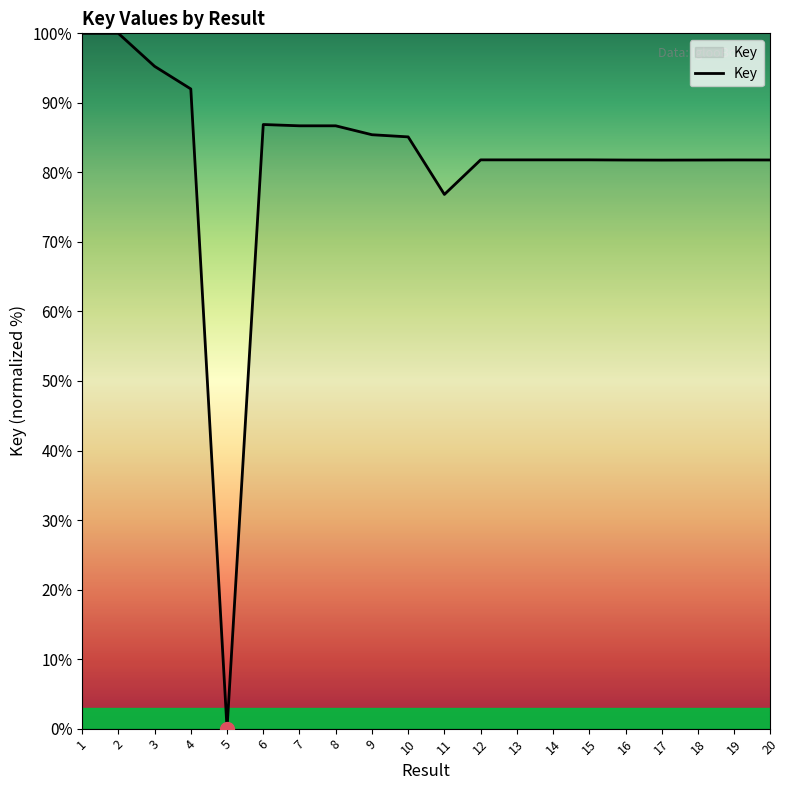

Is it true that the value at 7 is 86.7?

True